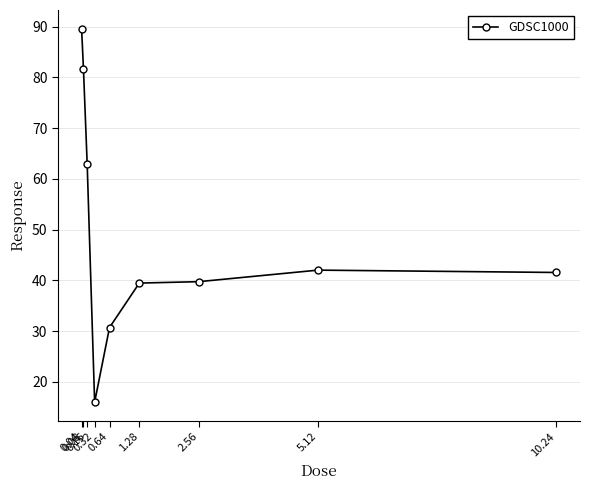

True or false: there are more than 2 points higher than both neighbors.

False